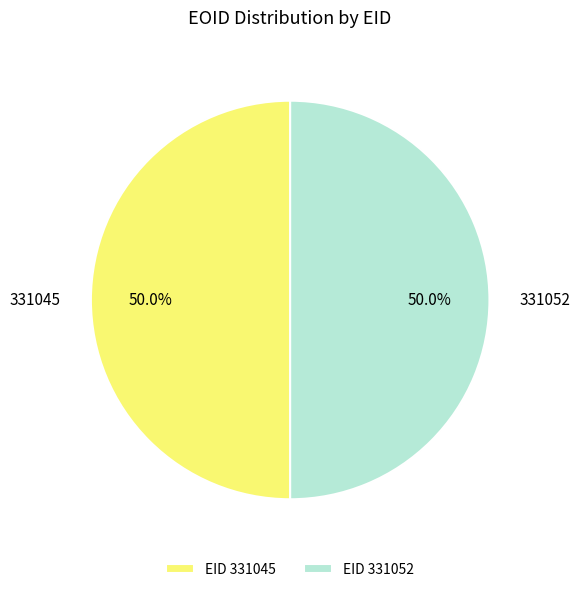

What percentage is the 331052 slice, to the nearest percent?

50%